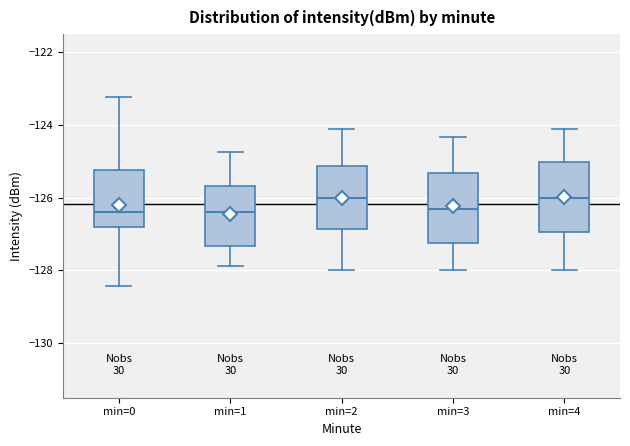

Where is the lower edge of the box for min=2 on the y-axis? The values are not printed on the chart, so give them approximately, as read against the axis.

-126.8